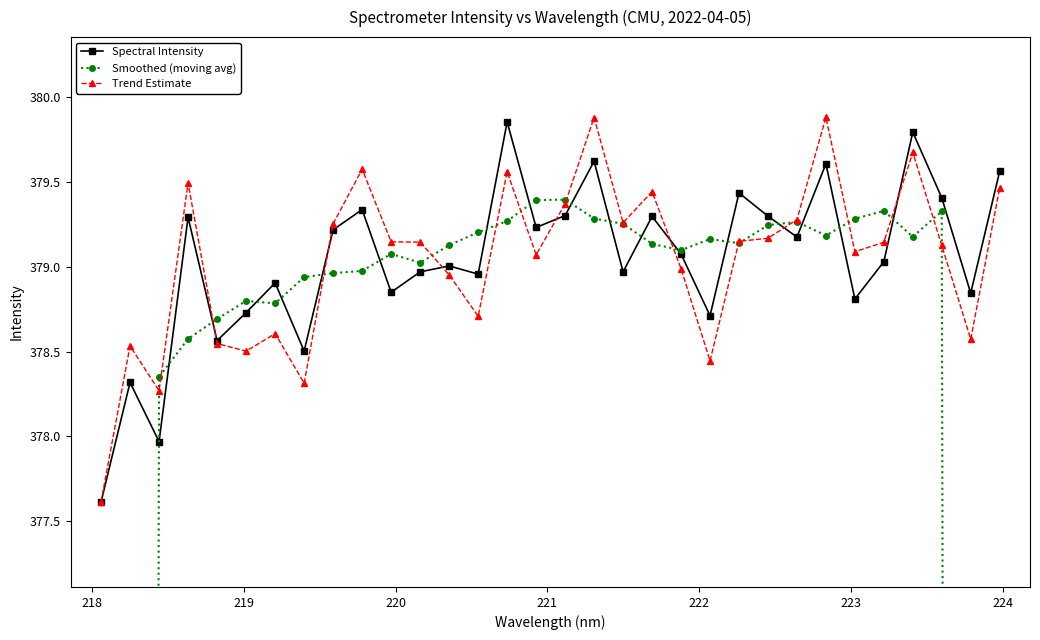

Which series has the largest total across all categories?

Spectral Intensity